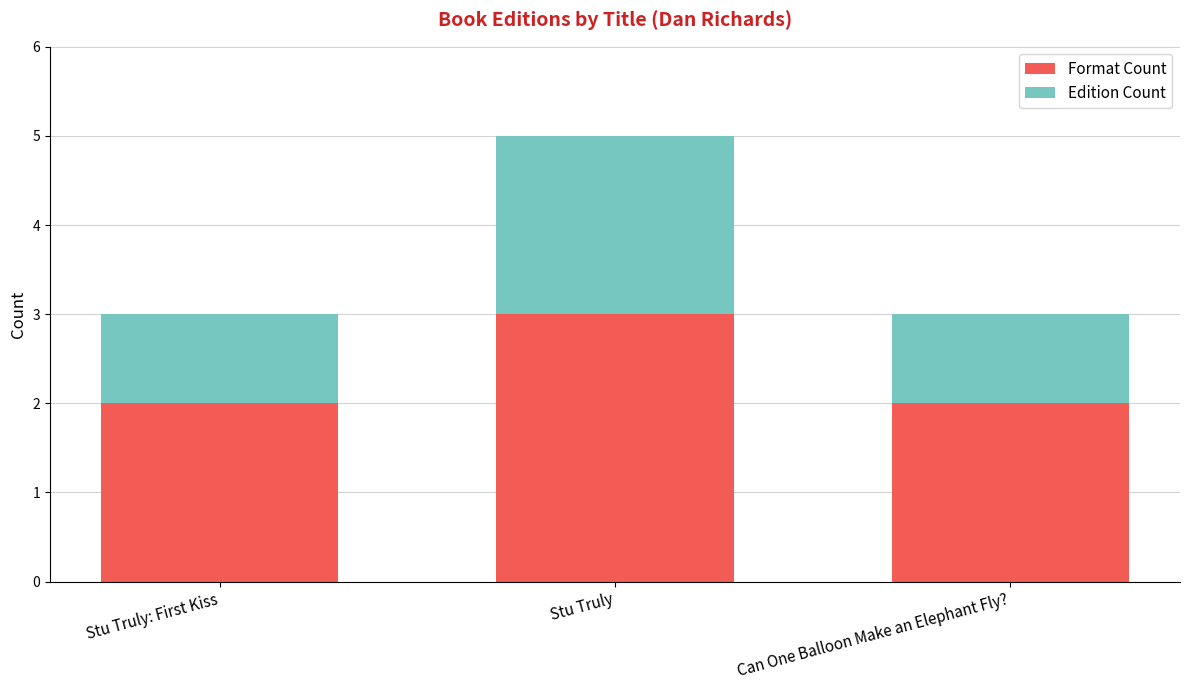

How many bars are there in total?

3